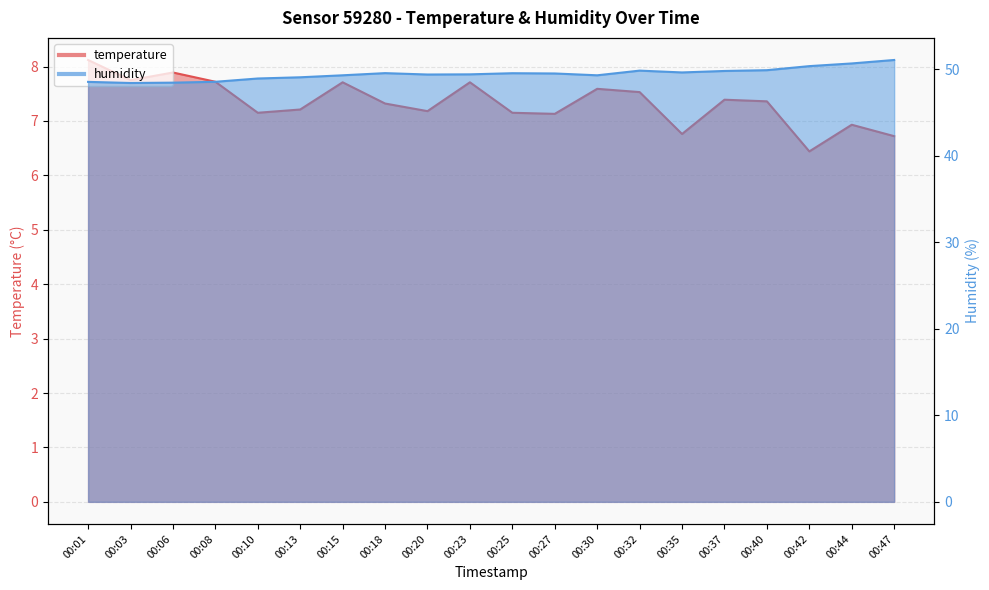

How many data points in temperature are above 7?

16